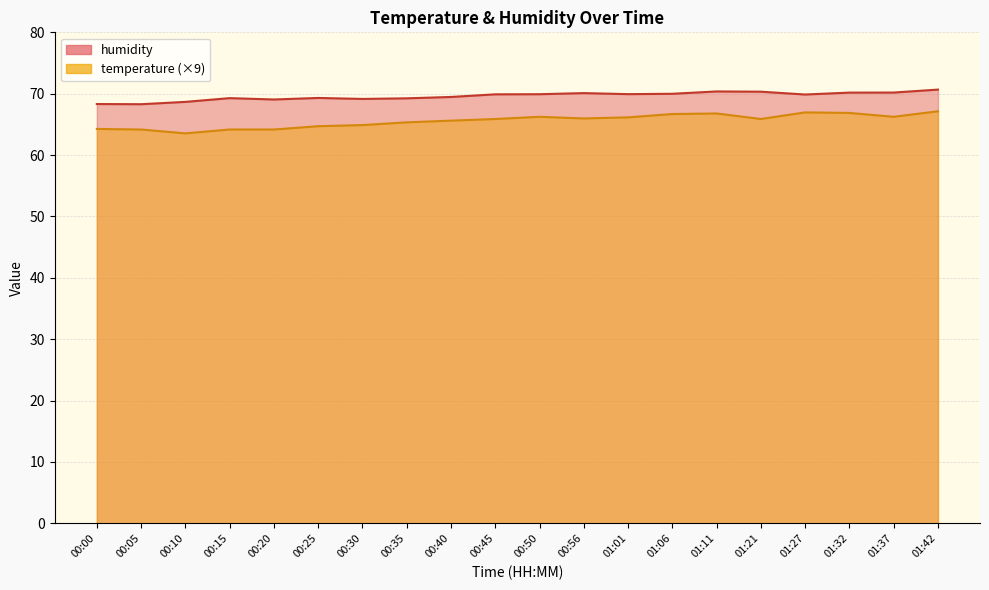

What is the sum of the temperature values at 00:15 and 01:42?

131.3